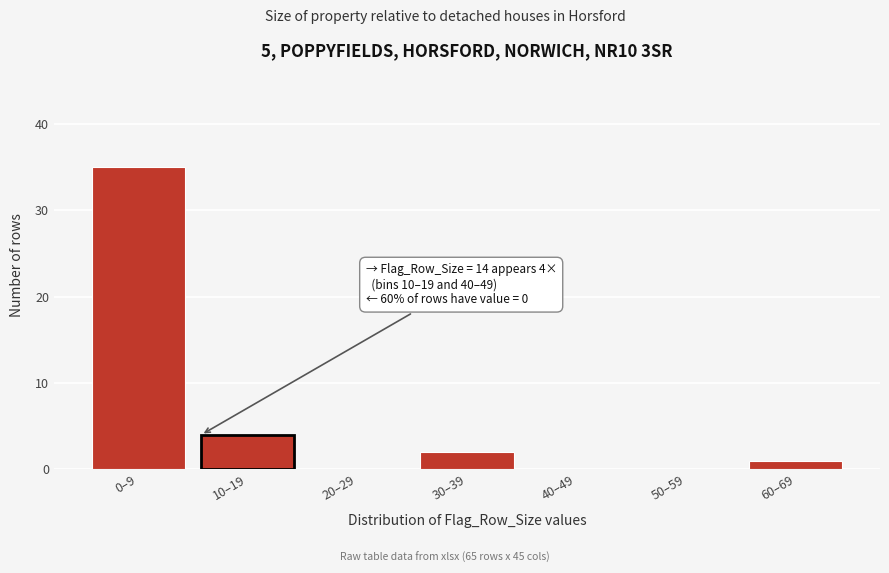

Reading right to left, what are all the values shown in this chart?

60–69=1	50–59=0	40–49=0	30–39=2	20–29=0	10–19=4	0–9=35